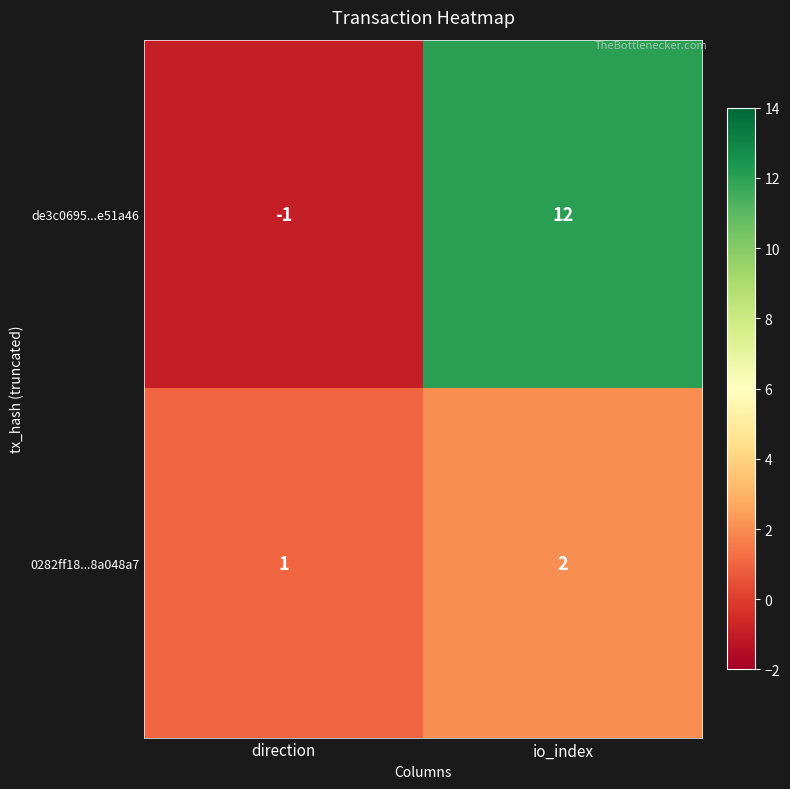

What is the sum of all de3c0695...e51a46 values?

11